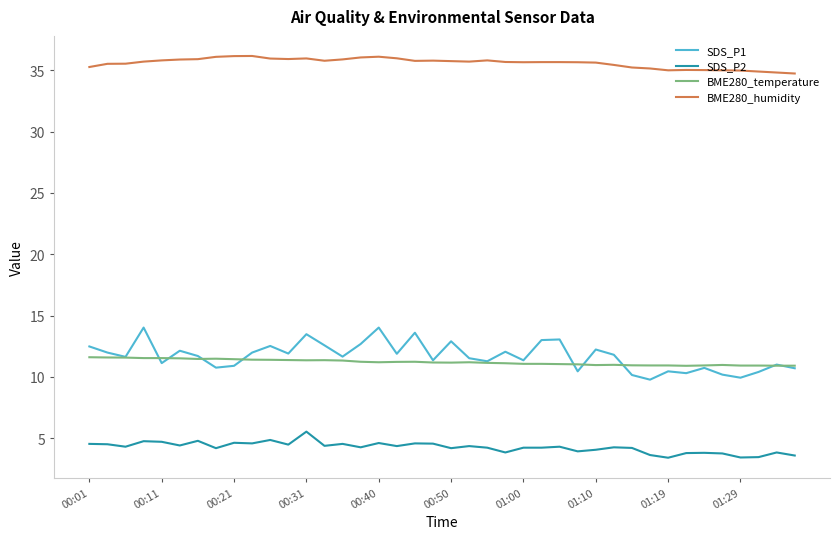

True or false: BME280_humidity and SDS_P1 cross at least once.

False